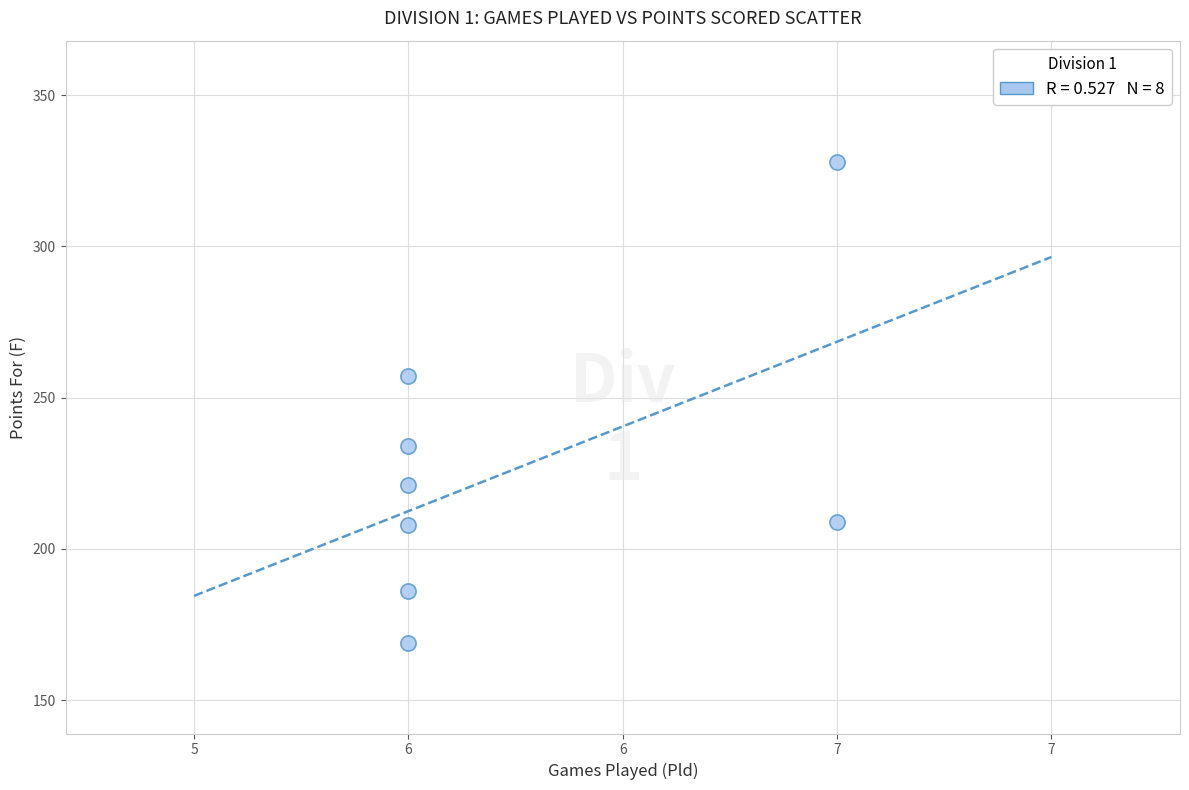

What Y value in the scatter plot is closest to 248?

257